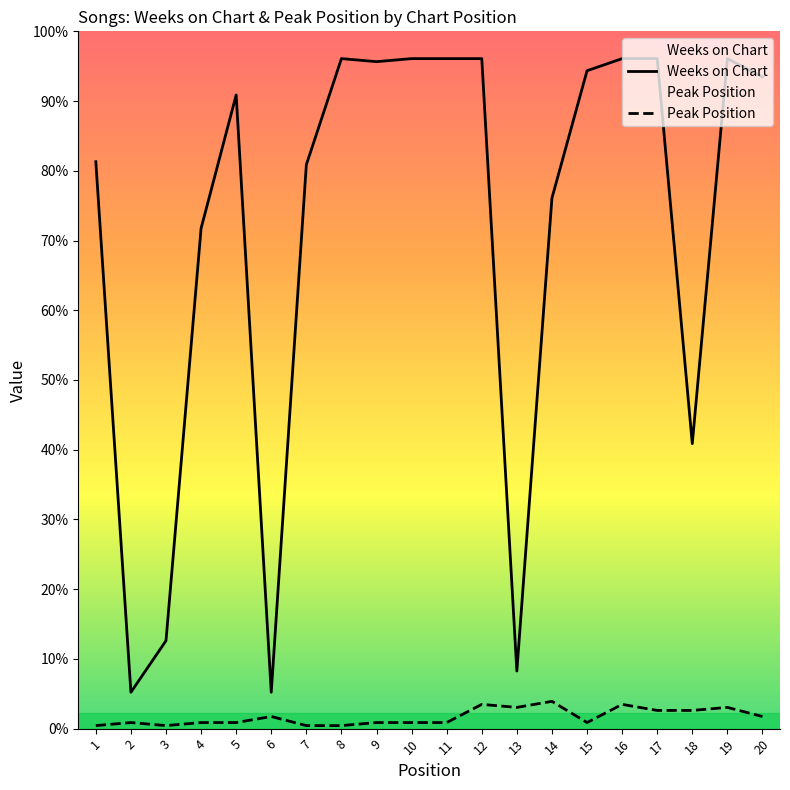

At how many categories does at least one series exceed 34?

16